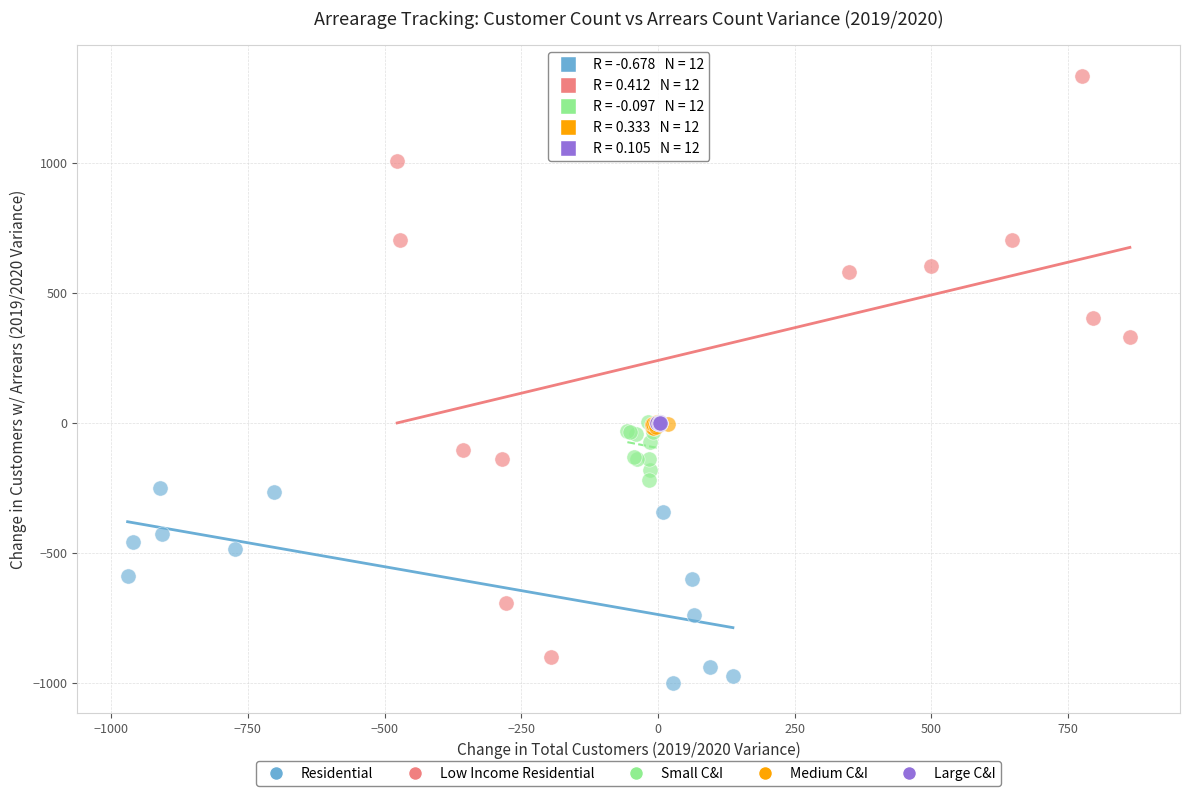

Which series has the widest spread of Y values?

Low Income Residential